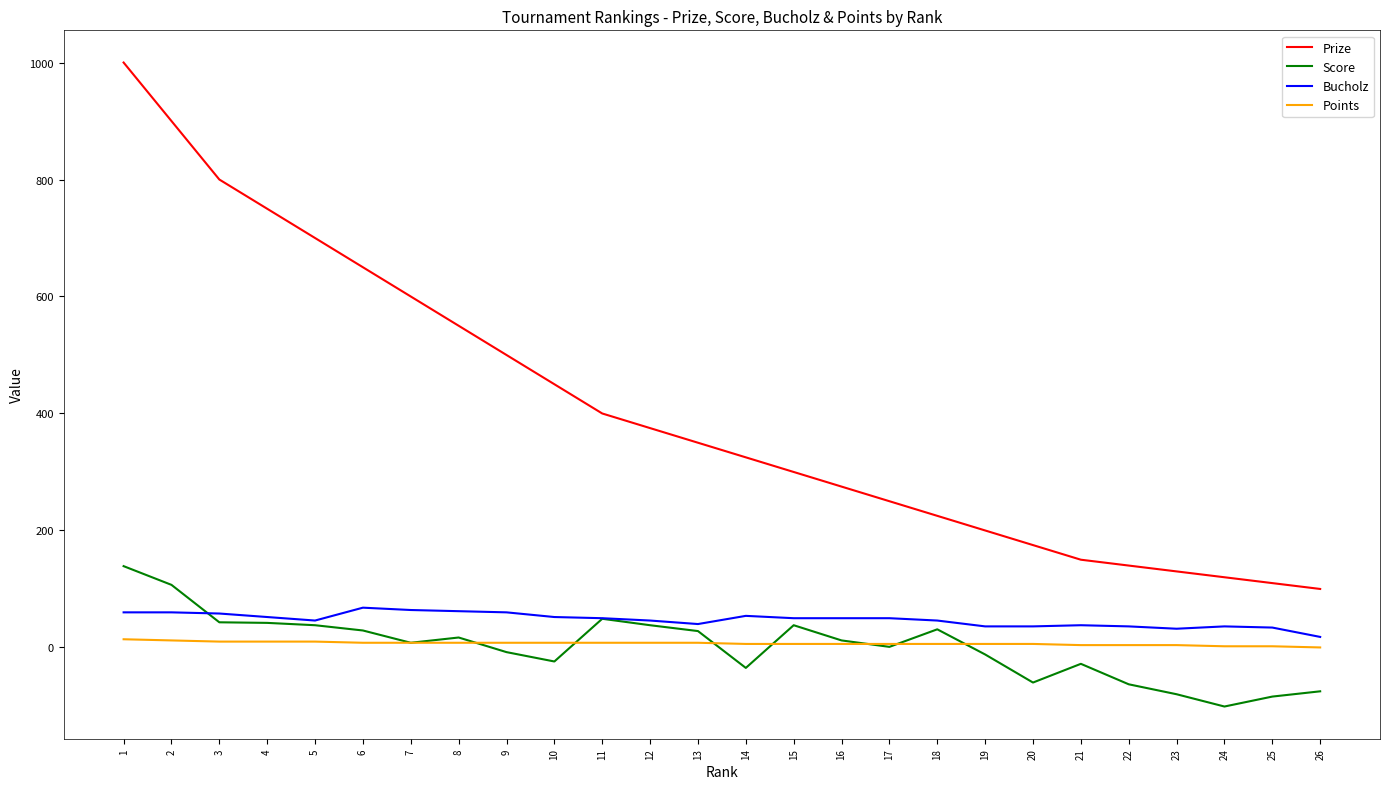

What is the maximum value shown in the chart?

1000